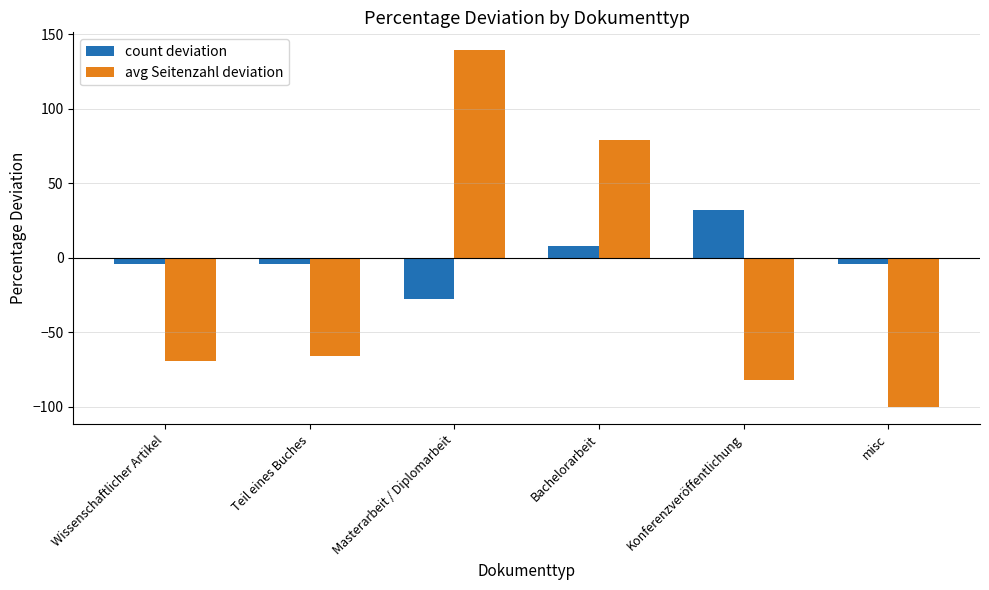

The count deviation series shows 47.0 at Konferenzveröffentlichung. True or false?

False